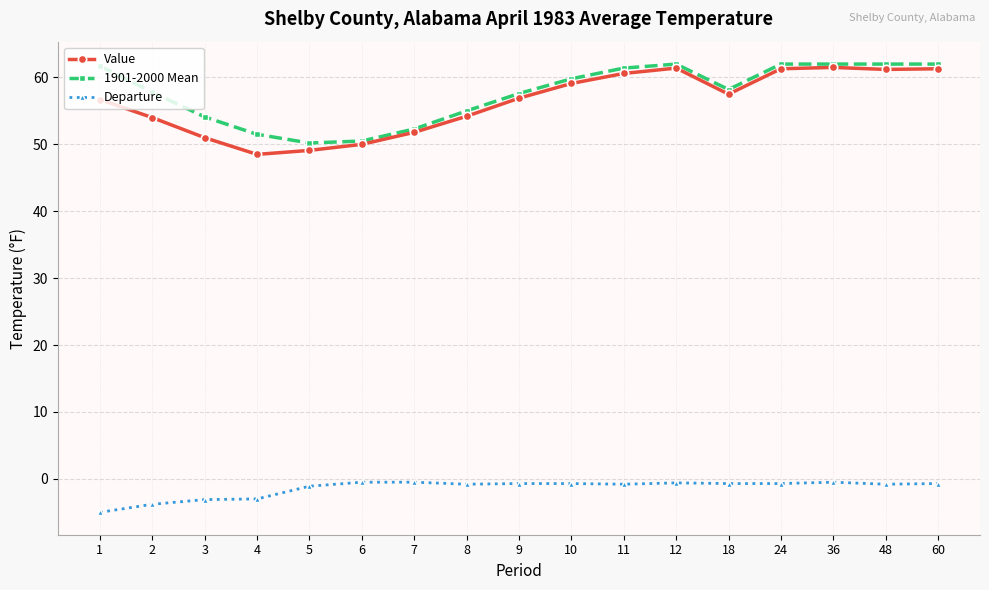

True or false: Value and Departure cross at least once.

False